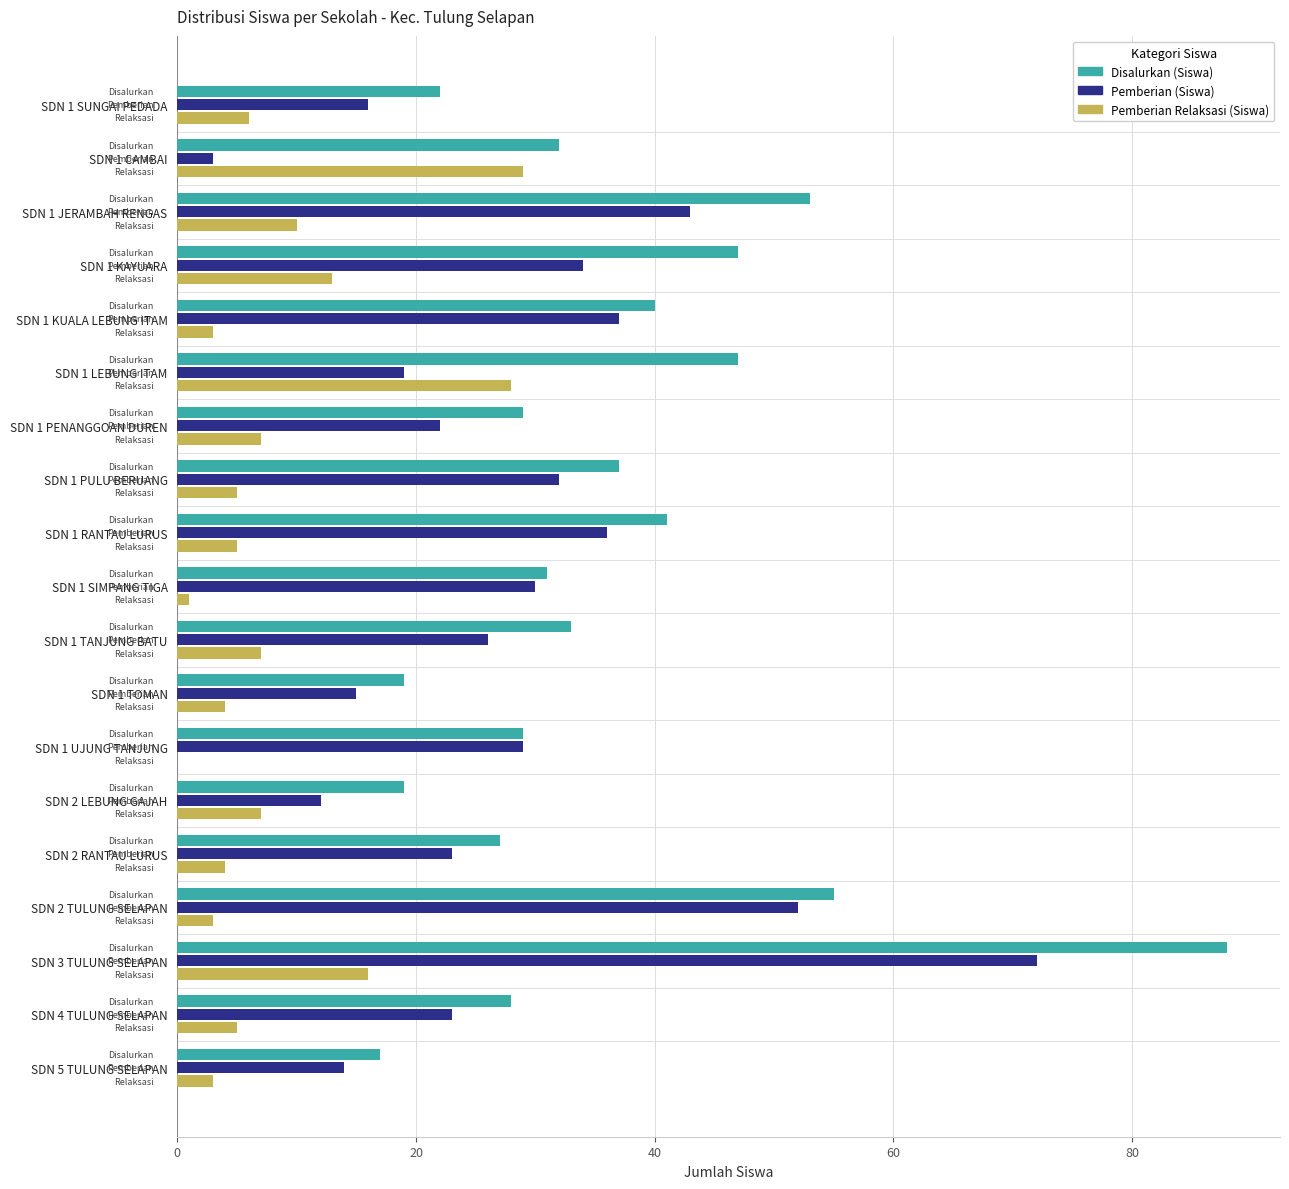

The value of Disalurkan (Siswa) at SDN 1 PULU BERUANG is 19. True or false?

False